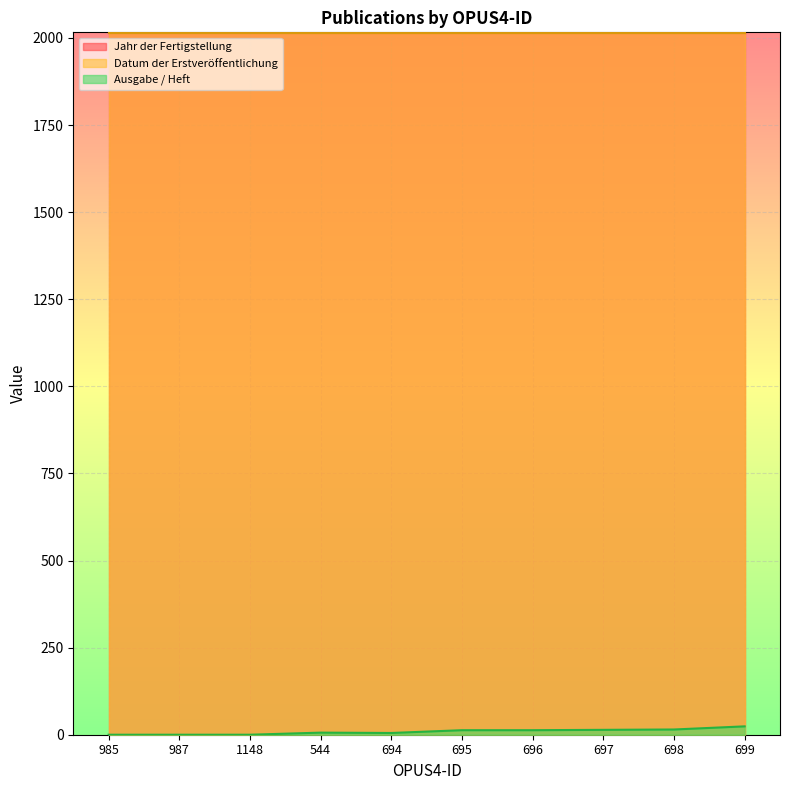

How many data points in Ausgabe / Heft are above 13?

3